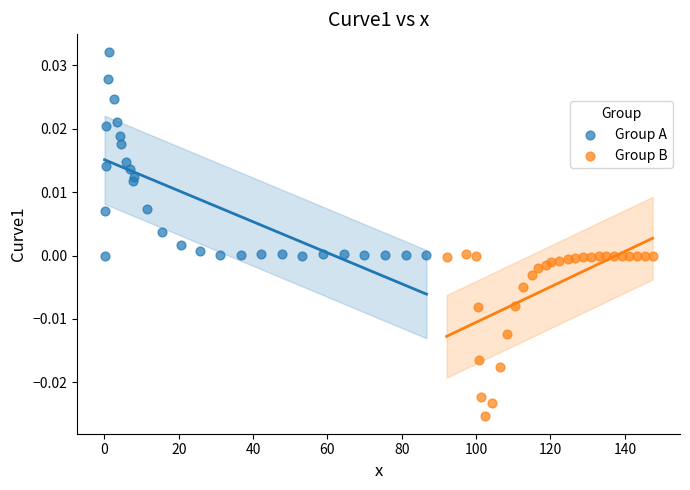

Which series contains the highest Y value?

Group A